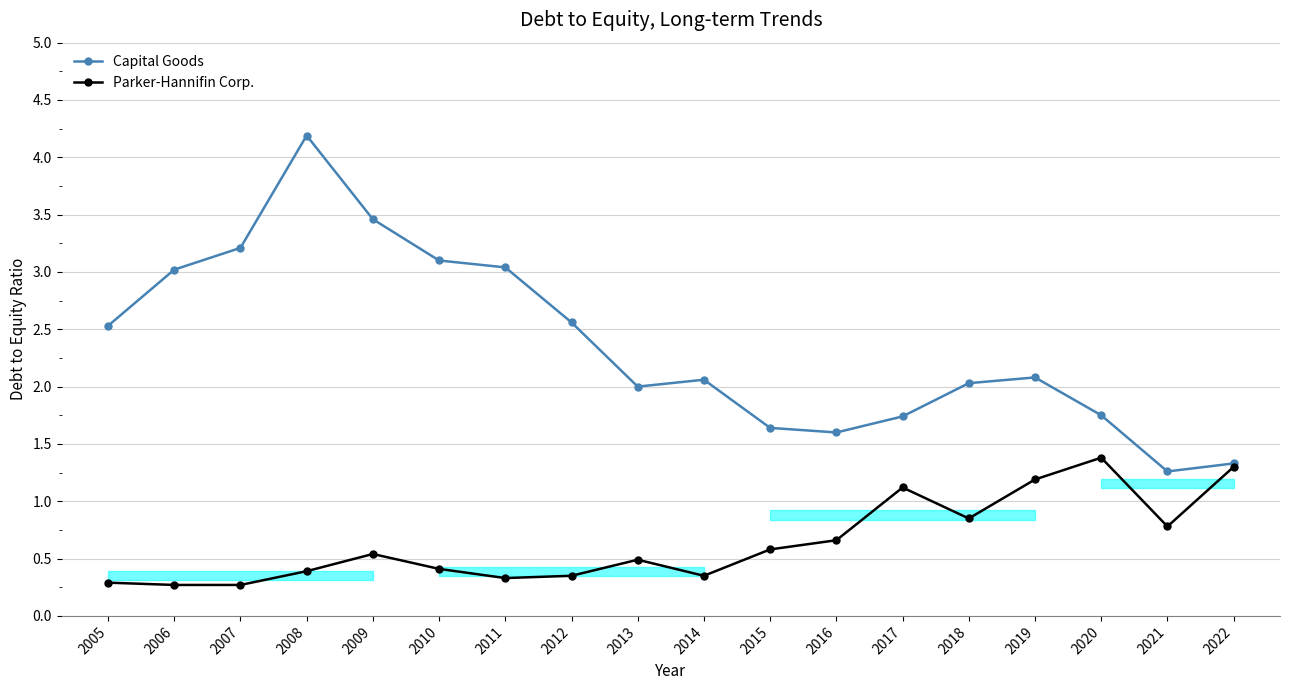

Reading right to left, extract all data points from this chart.

Capital Goods: 2022=1.3	2021=1.3	2020=1.8	2019=2.1	2018=2.0	2017=1.7	2016=1.6	2015=1.6	2014=2.1	2013=2.0	2012=2.6	2011=3.0	2010=3.1	2009=3.5	2008=4.2	2007=3.2	2006=3.0	2005=2.5
Parker-Hannifin Corp.: 2022=1.3	2021=0.8	2020=1.4	2019=1.2	2018=0.8	2017=1.1	2016=0.7	2015=0.6	2014=0.3	2013=0.5	2012=0.3	2011=0.3	2010=0.4	2009=0.5	2008=0.4	2007=0.3	2006=0.3	2005=0.3